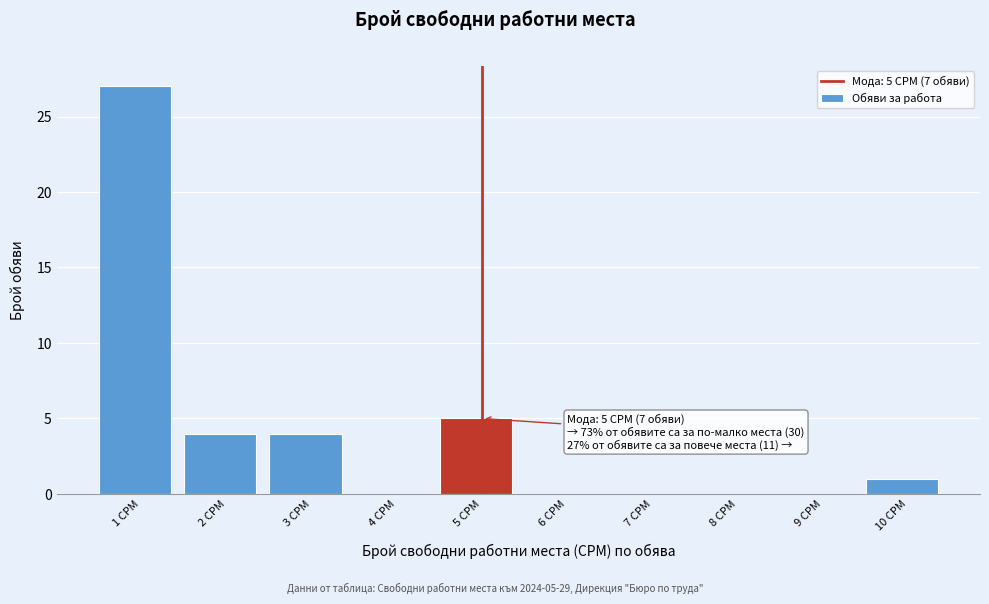

Reading left to right, extract all data points from this chart.

1 СРМ=27	2 СРМ=4	3 СРМ=4	4 СРМ=0	5 СРМ=5	6 СРМ=0	7 СРМ=0	8 СРМ=0	9 СРМ=0	10 СРМ=1